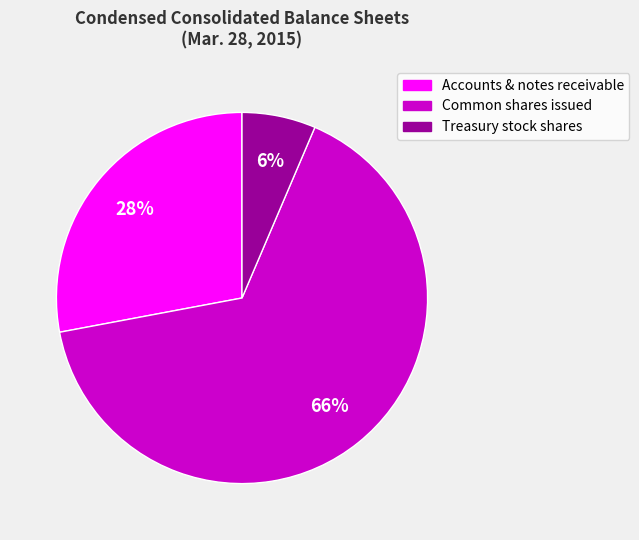

Between Treasury stock shares and Accounts & notes receivable, which is larger?

Accounts & notes receivable